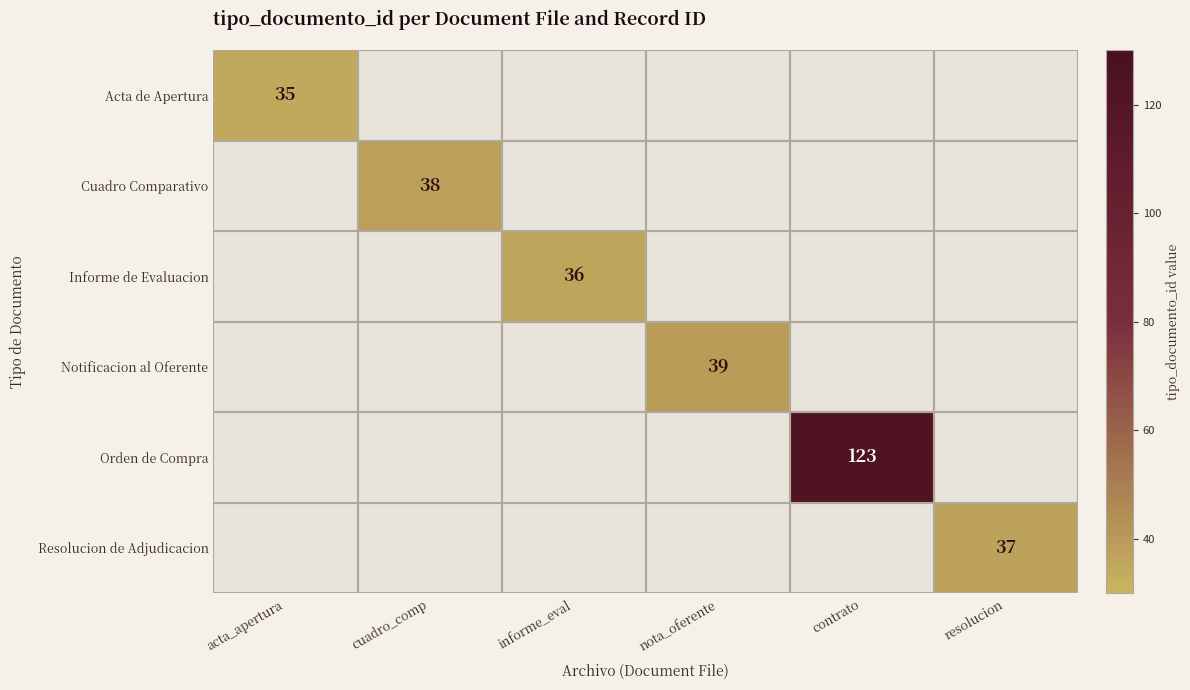

True or false: Informe de Evaluacion has a value of 59 at informe_eval.

False